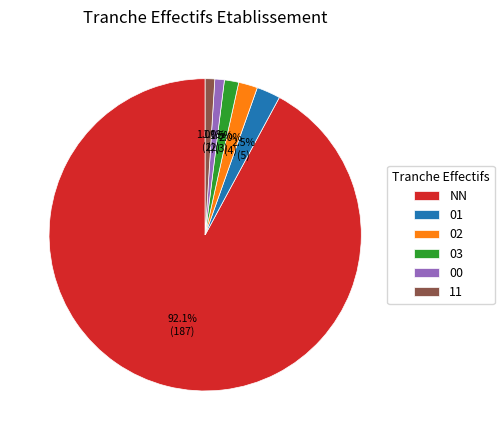

Does NN account for over 50% of the chart?

Yes